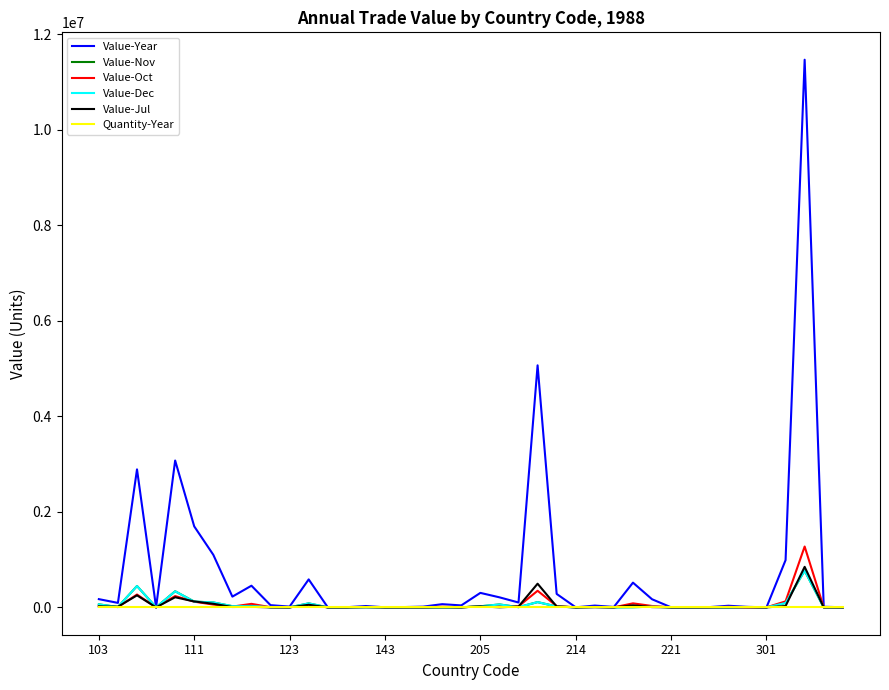

Does the chart have visible grid lines?

No